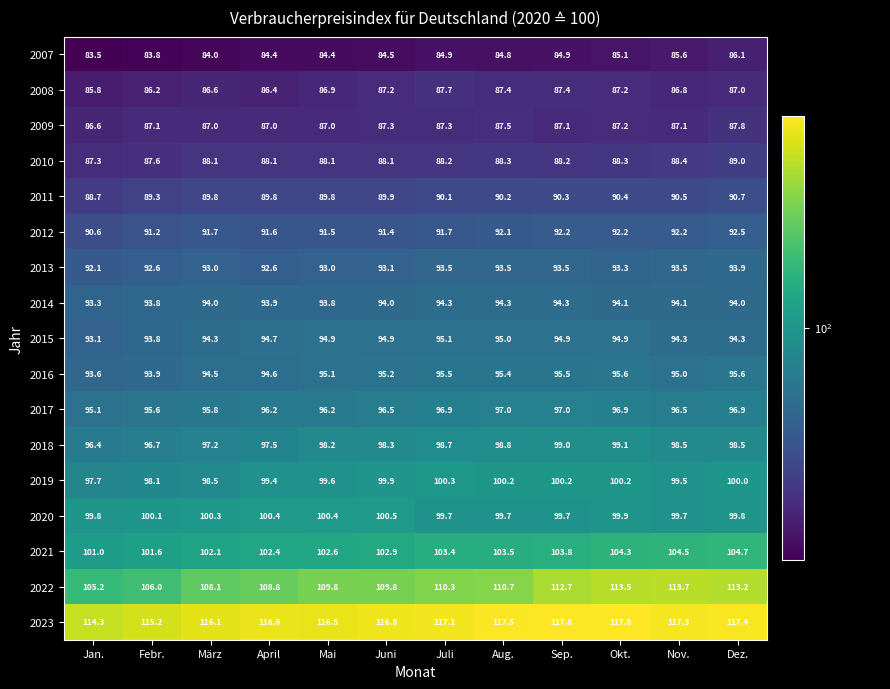

At Dez., list the series in order from largest to smallest.

2023, 2022, 2021, 2019, 2020, 2018, 2017, 2016, 2015, 2014, 2013, 2012, 2011, 2010, 2009, 2008, 2007